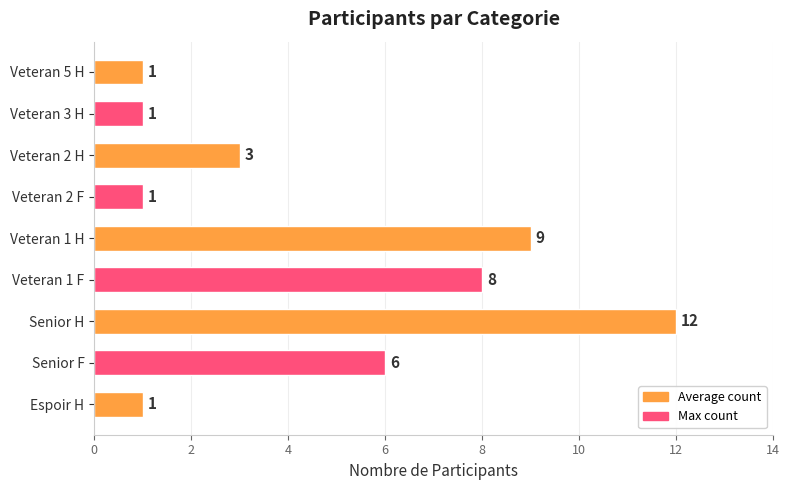

What is the average value?

5